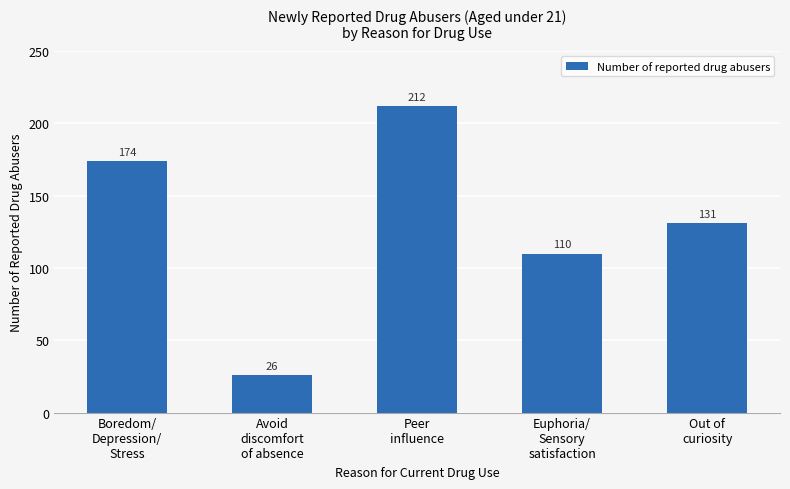

What is the minimum value shown in the chart?

26